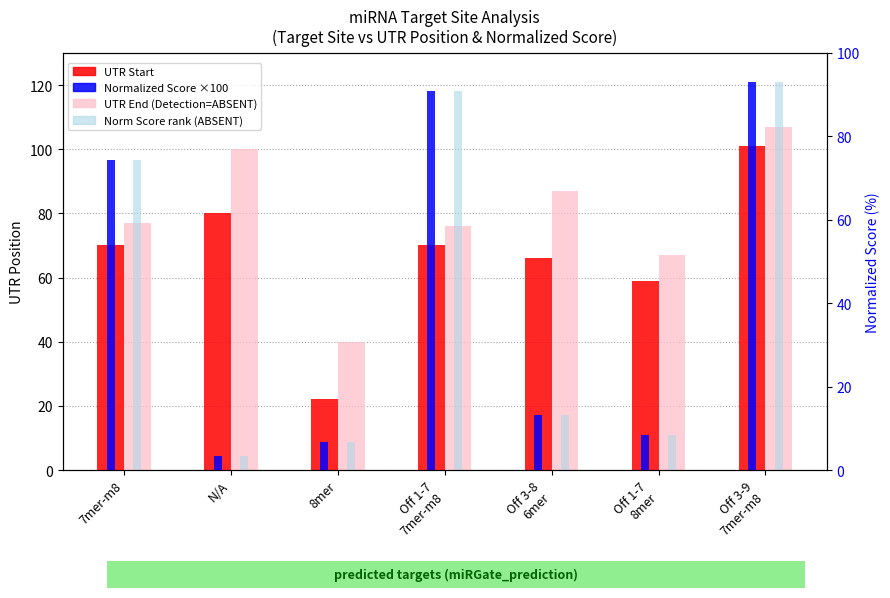

What is the total value across all series at Off 3-9
7mer-m8?

394.0